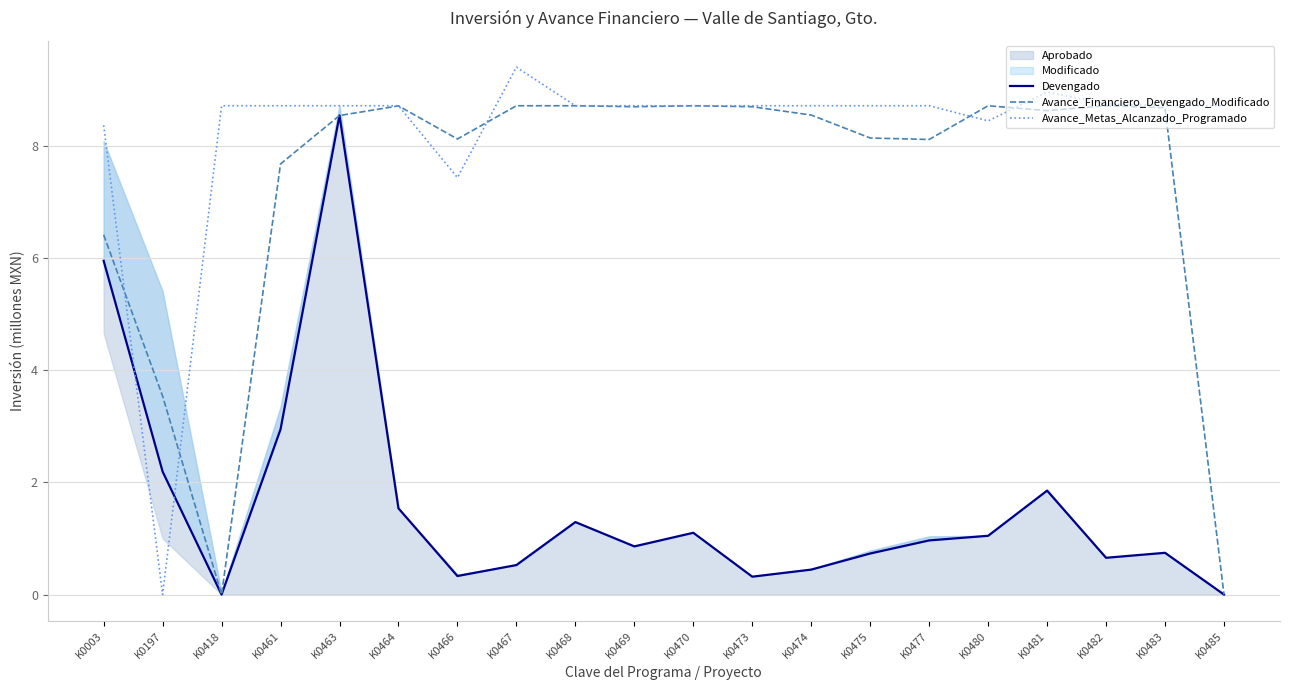

In Avance_Financiero_Devengado_Modificado, how many points are lower than both neighbors (excluding endpoints)?

5